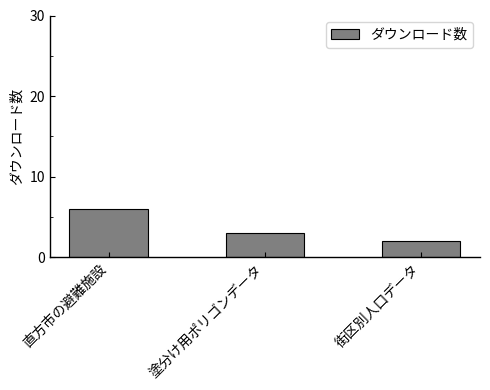

What is the value of the 3rd bar from the left?

2